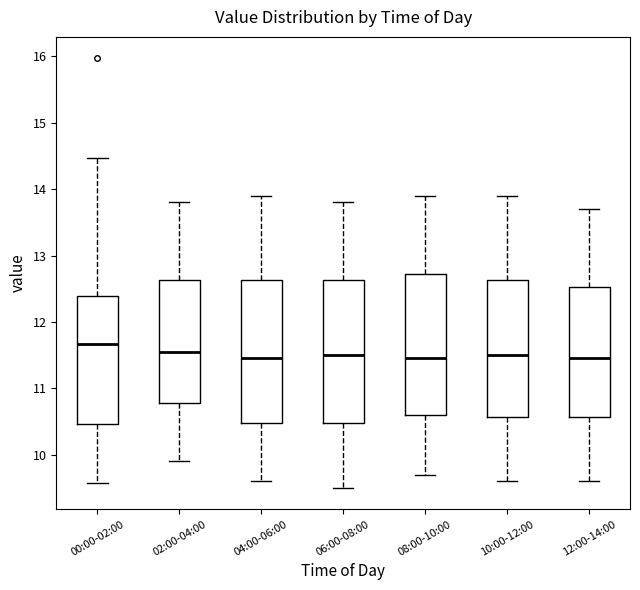

Reading left to right, transcribe this box plot: for each box, give where its median line is, the range the box spans, and where its two whiskers end, as read against the y-axis. The values are not printed on the chart, so give them approximately, as read against the axis.

00:00-02:00: median 11.7, box 10.5 to 12.4, whiskers 9.6 to 14.5
02:00-04:00: median 11.6, box 10.8 to 12.6, whiskers 9.9 to 13.8
04:00-06:00: median 11.5, box 10.5 to 12.6, whiskers 9.6 to 13.9
06:00-08:00: median 11.5, box 10.5 to 12.6, whiskers 9.5 to 13.8
08:00-10:00: median 11.5, box 10.6 to 12.7, whiskers 9.7 to 13.9
10:00-12:00: median 11.5, box 10.6 to 12.6, whiskers 9.6 to 13.9
12:00-14:00: median 11.5, box 10.6 to 12.5, whiskers 9.6 to 13.7